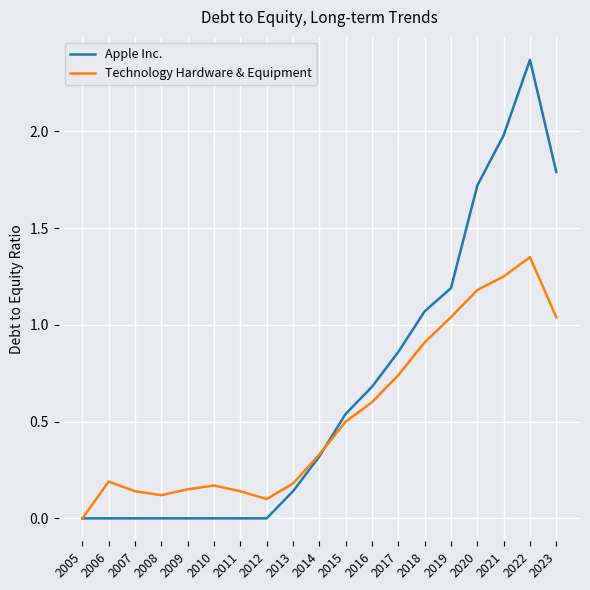

Which category has the lowest value in the Technology Hardware & Equipment series?

2005